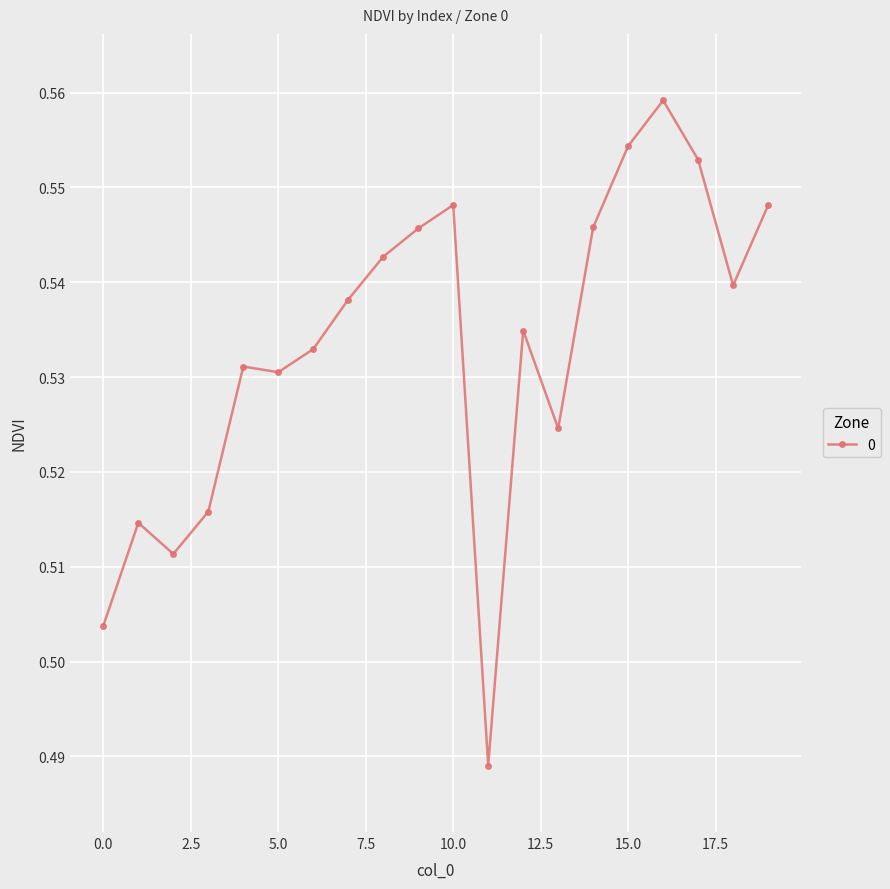

True or false: there are more than 1 points higher than both neighbors.

True